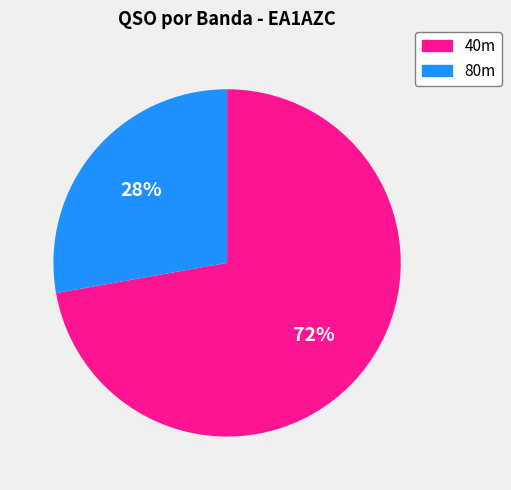

To the nearest percent, what is the difference between the largest and smallest slice percentages?

44%